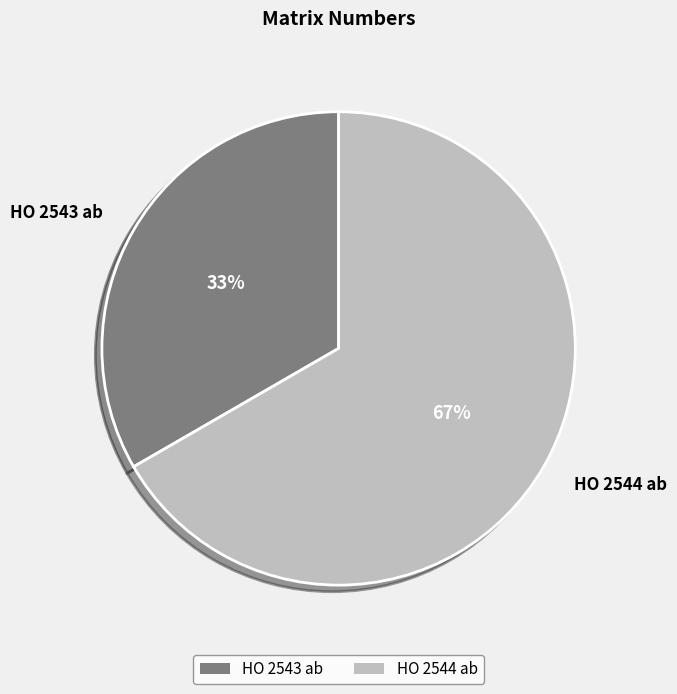

Combined, do HO 2543 ab and HO 2544 ab account for over 50%?

Yes